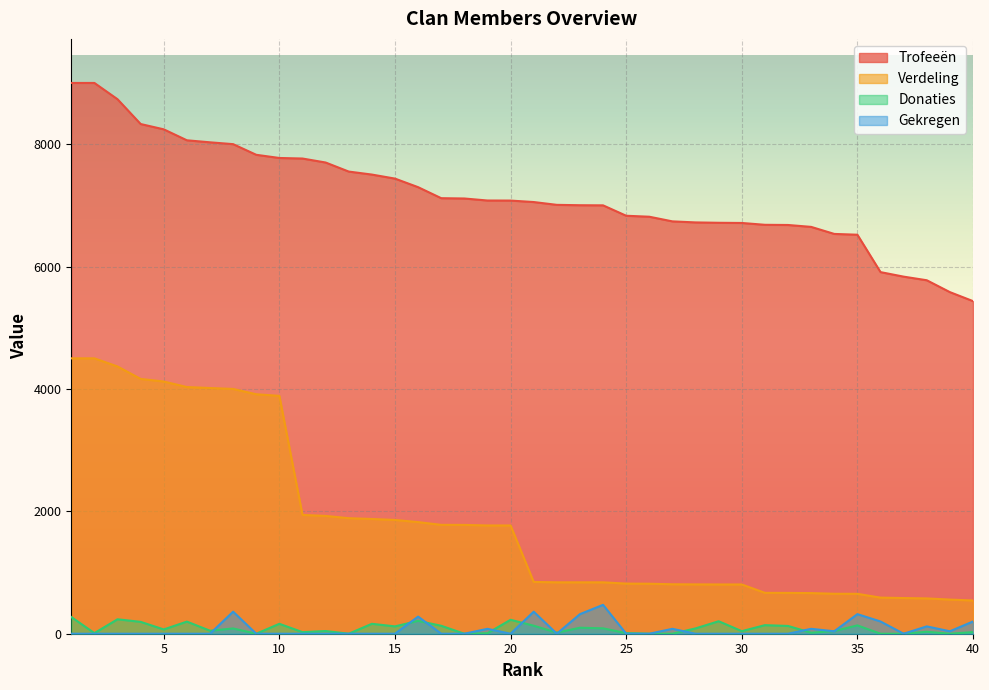

At how many categories does at least one series exceed 1322?

40